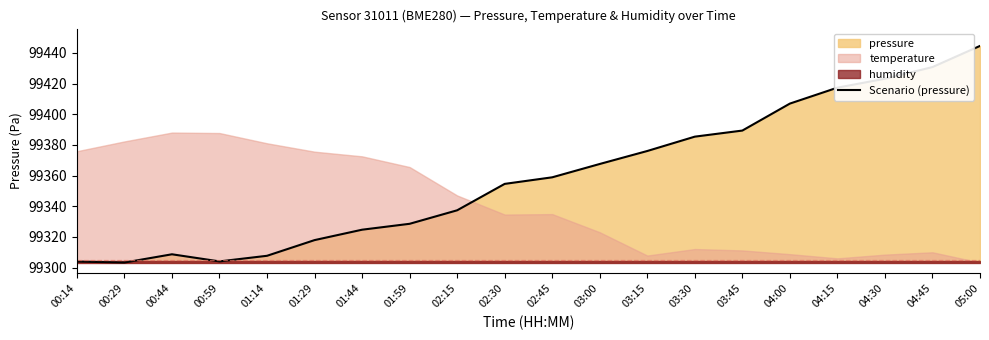

How many lines are shown in the chart?

1